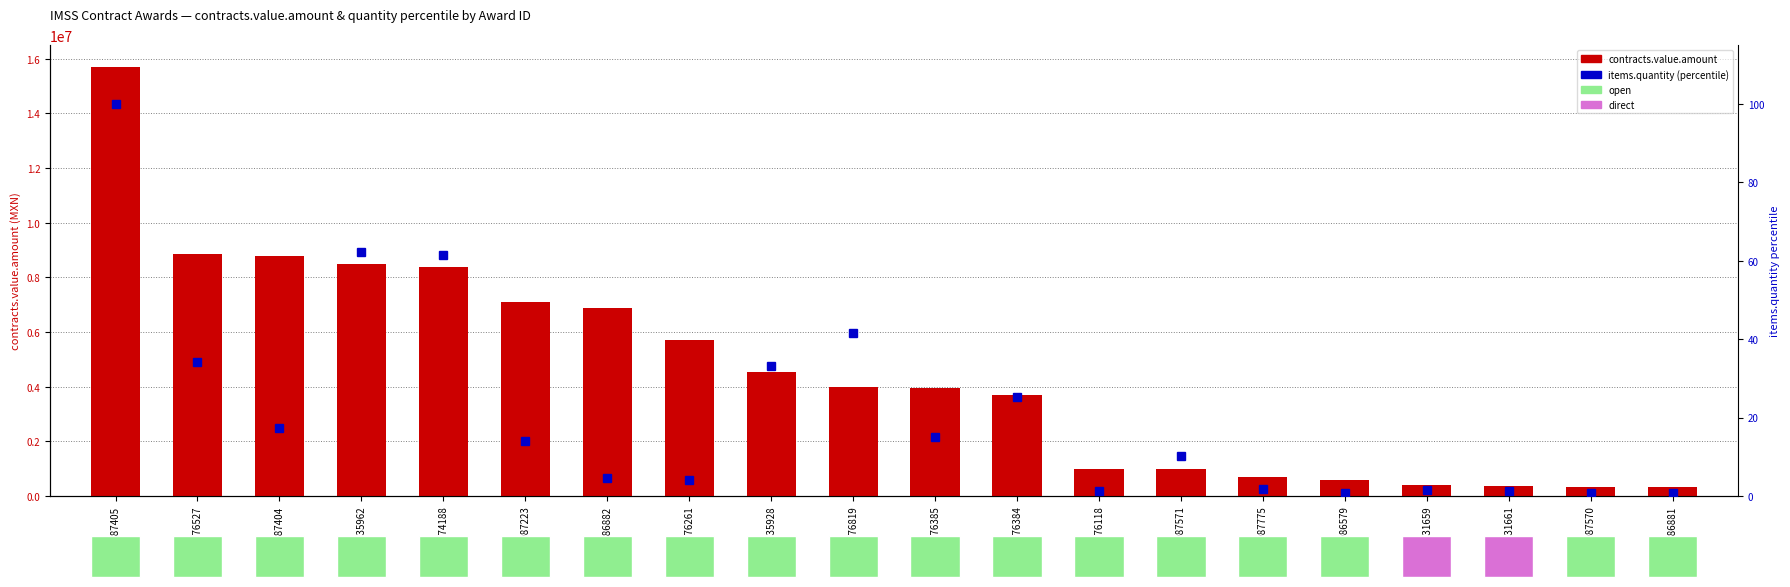

True or false: items.quantity (percentile) has a value of 3.2 at 9986882.

False